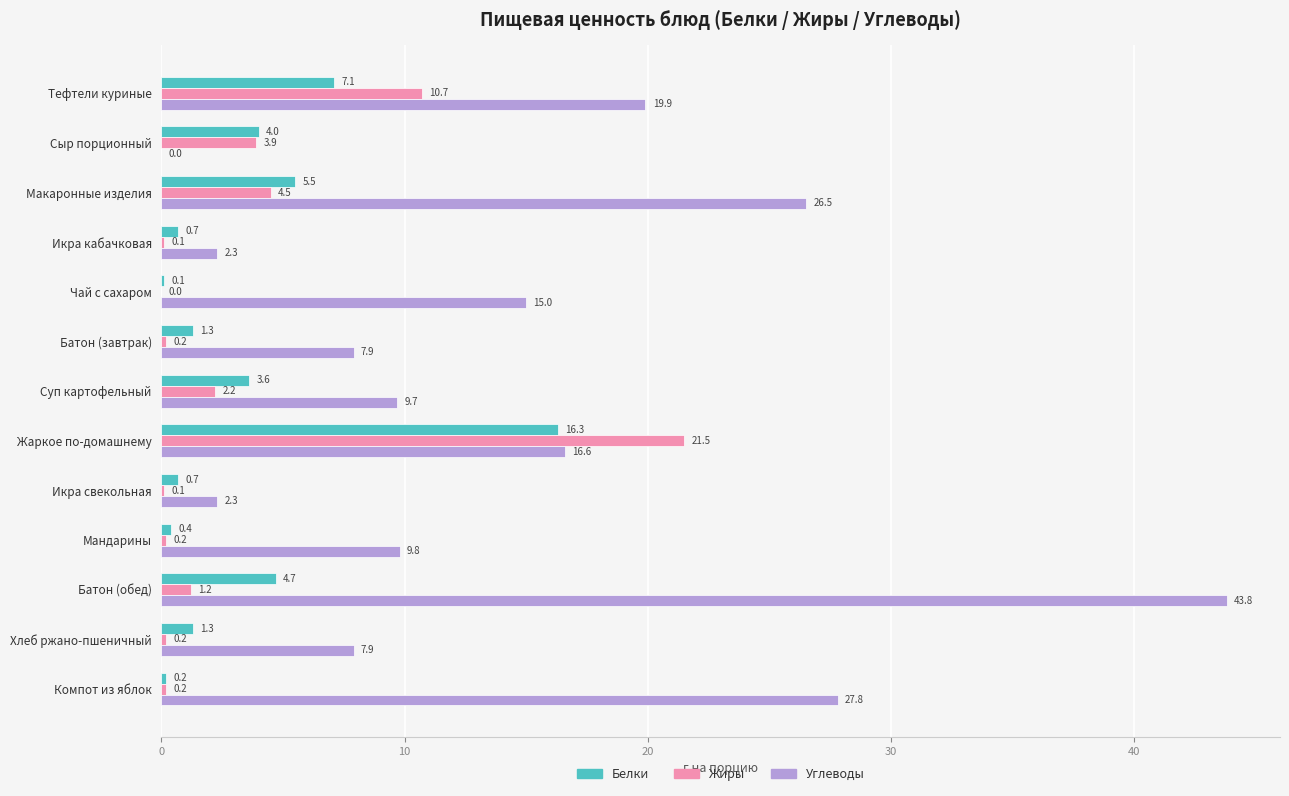

Which series has the largest total across all categories?

Углеводы